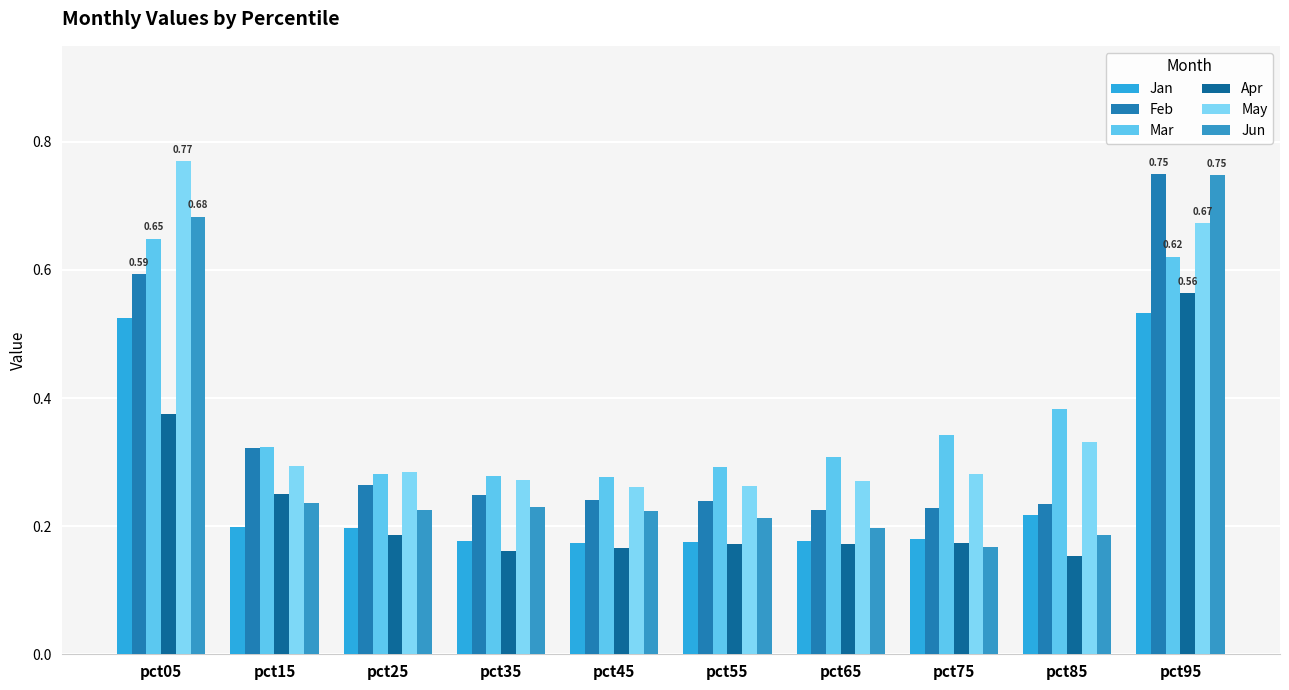

What is the difference between the maximum and minimum values in the Jun series?

0.6